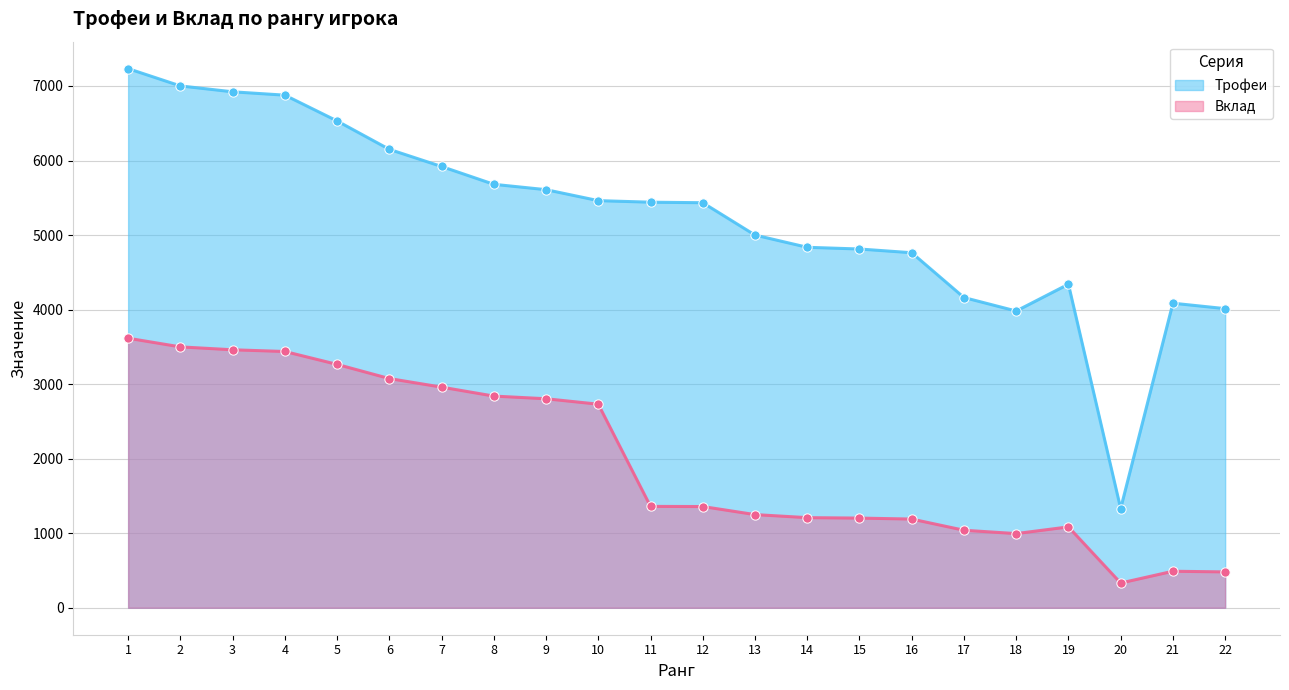

At how many categories does at least one series exceed 2716?

21